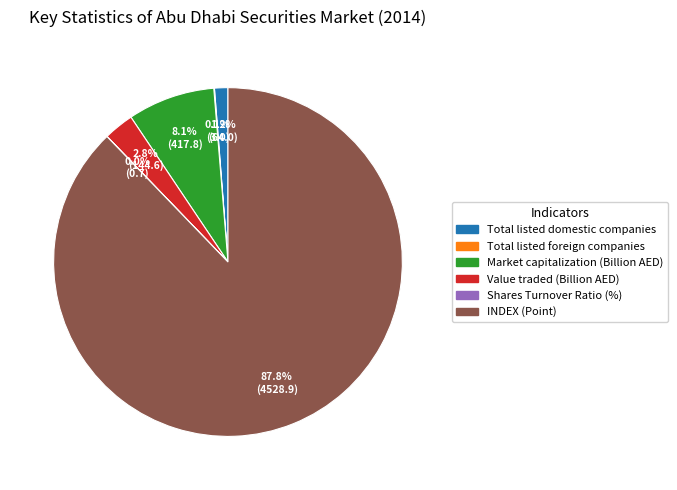

Is there any slice that represents more than half of the pie?

Yes